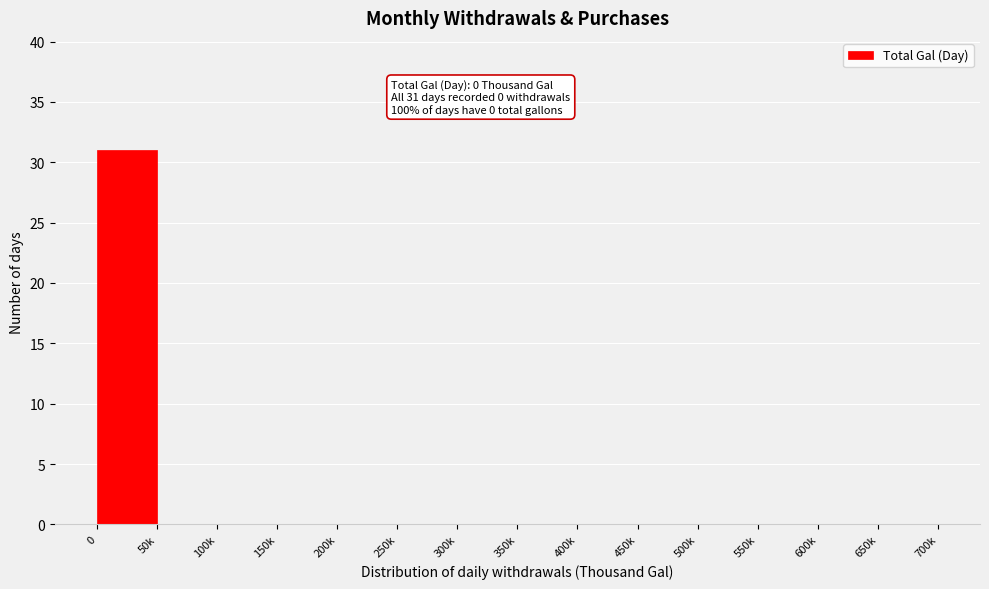

Reading left to right, list all the values displayed in this chart.

0=31	50k=0	100k=0	150k=0	200k=0	250k=0	300k=0	350k=0	400k=0	450k=0	500k=0	550k=0	600k=0	650k=0